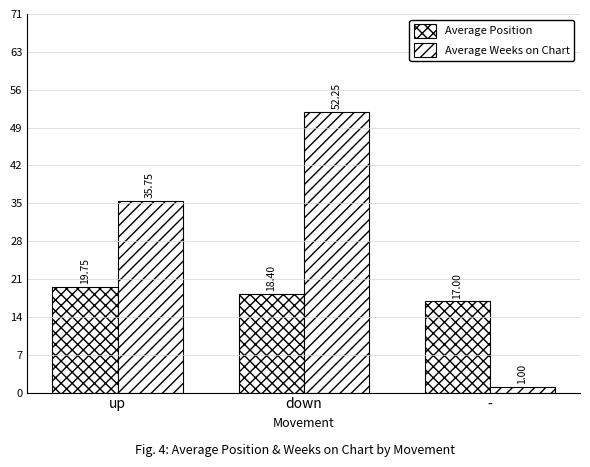

At which category is the sum across all series the highest?

down